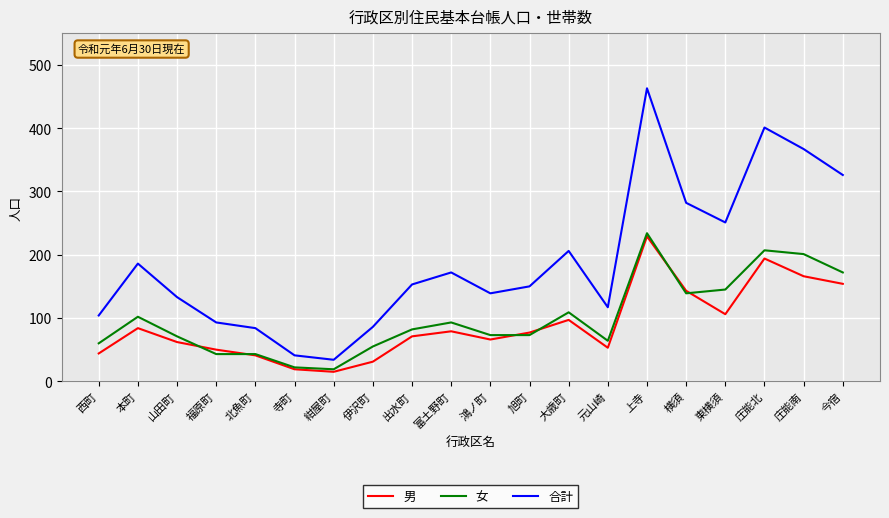

The 男 series shows 53 at 元山崎. True or false?

True